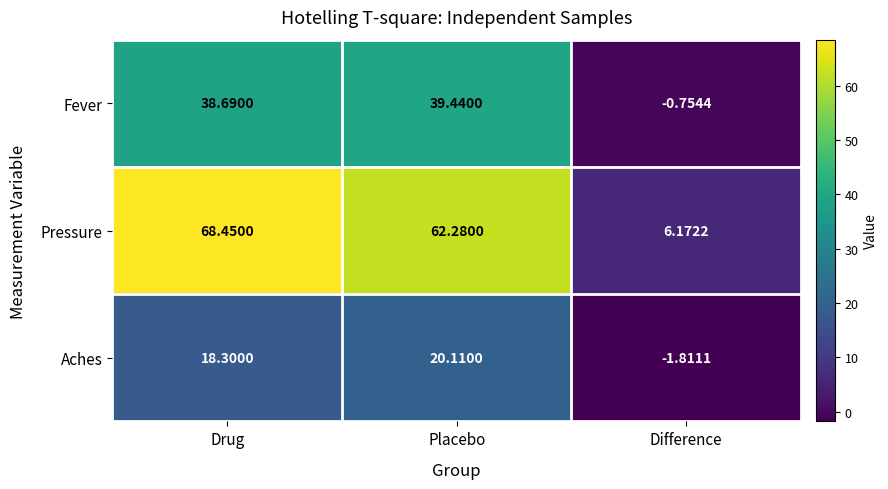

At which label is Aches closest to 9?

Drug